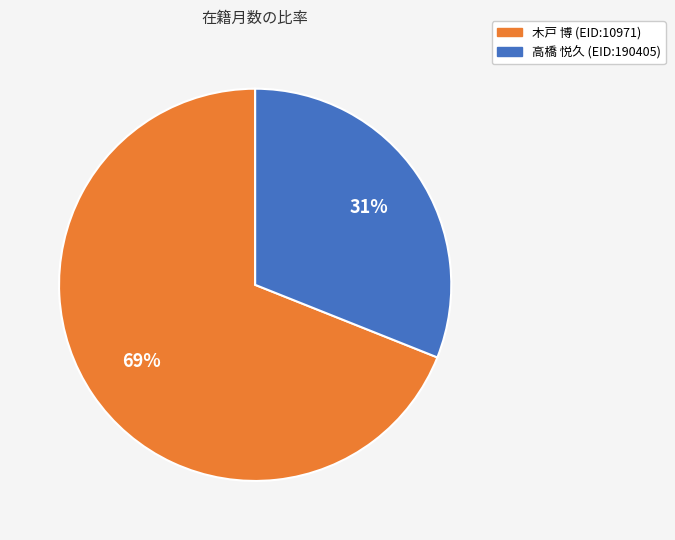

Is the sum of 木戸 博 (EID:10971) and 高橋 悦久 (EID:190405) greater than half?

Yes